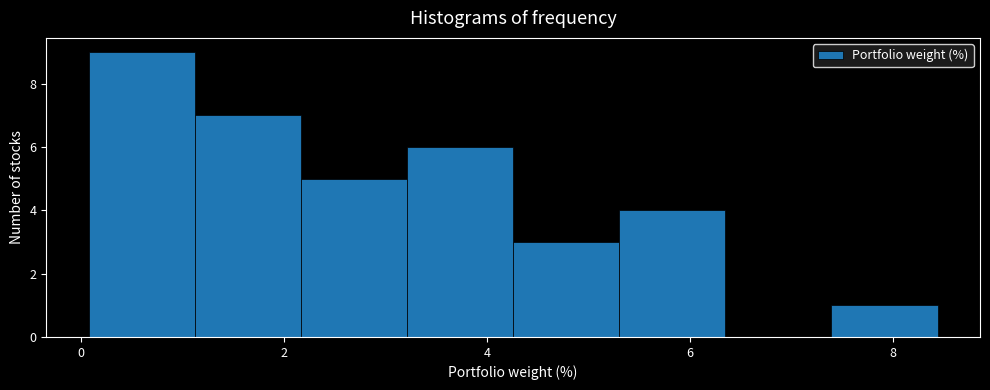

Over which range of the x-axis is the bar tallest?

0.0 to 1.2